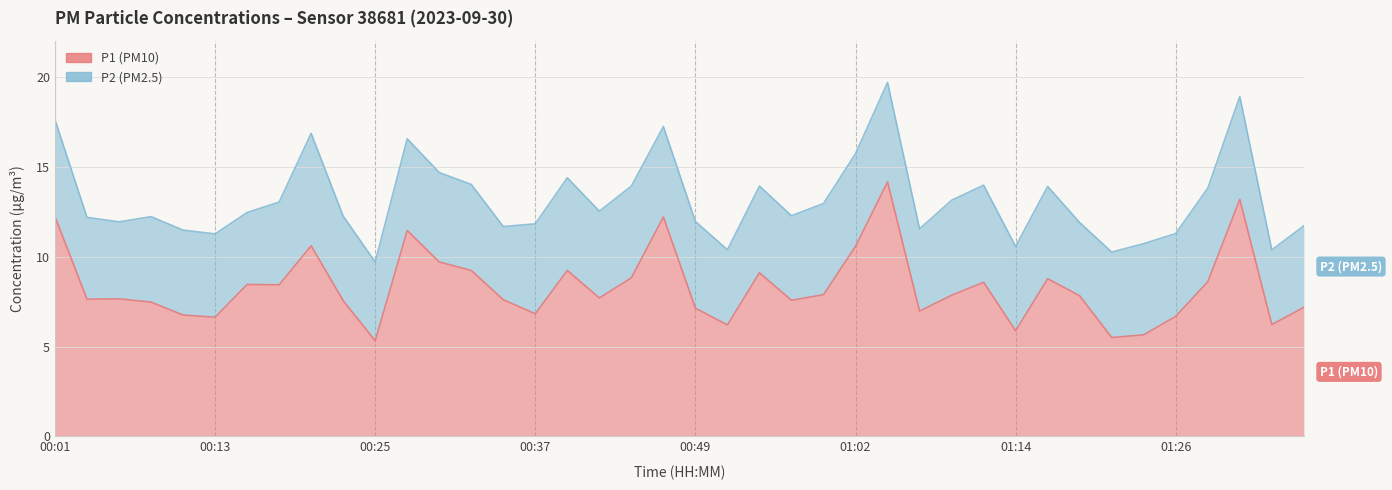

What is the label of the 15th point from the left?

00:35